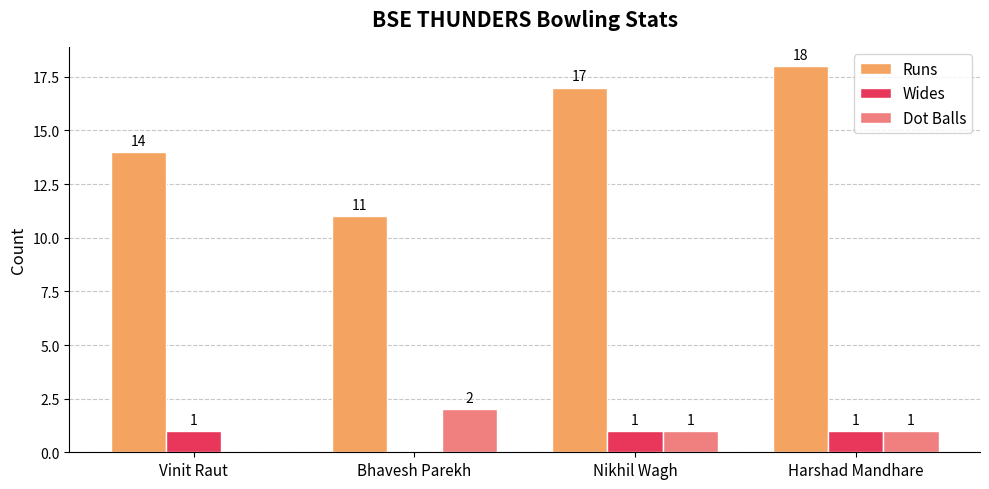

True or false: Wides has a value of 1 at Harshad Mandhare.

True